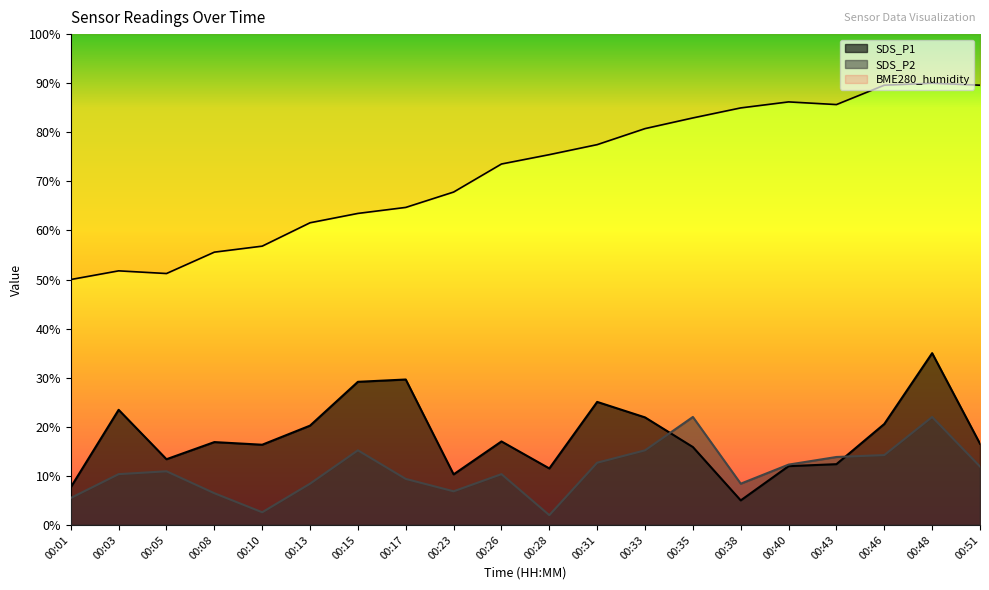

What value does the SDS_P1 series have at 00:31?

25.1